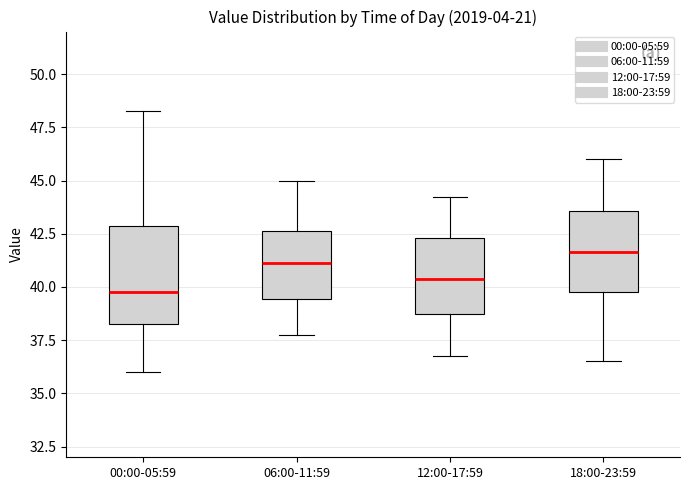

Where is the upper edge of the box for 12:00-17:59 on the y-axis? The values are not printed on the chart, so give them approximately, as read against the axis.

42.5